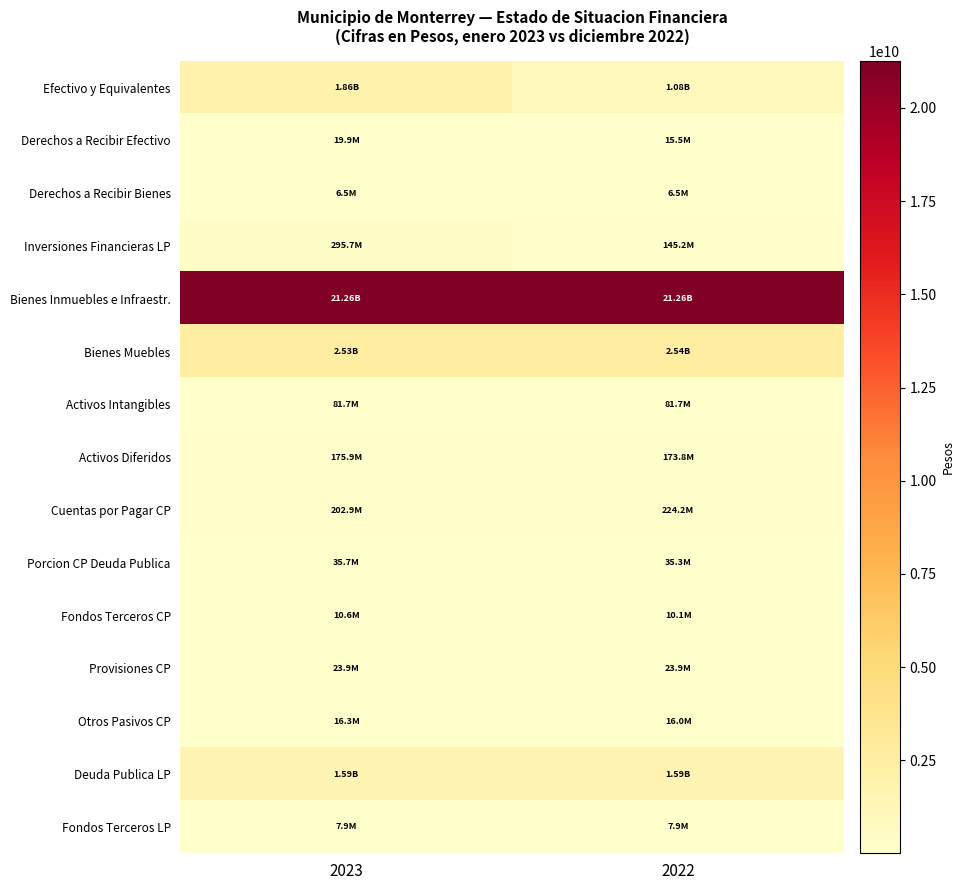

Which series has the largest total across all categories?

Bienes Inmuebles e Infraestr.